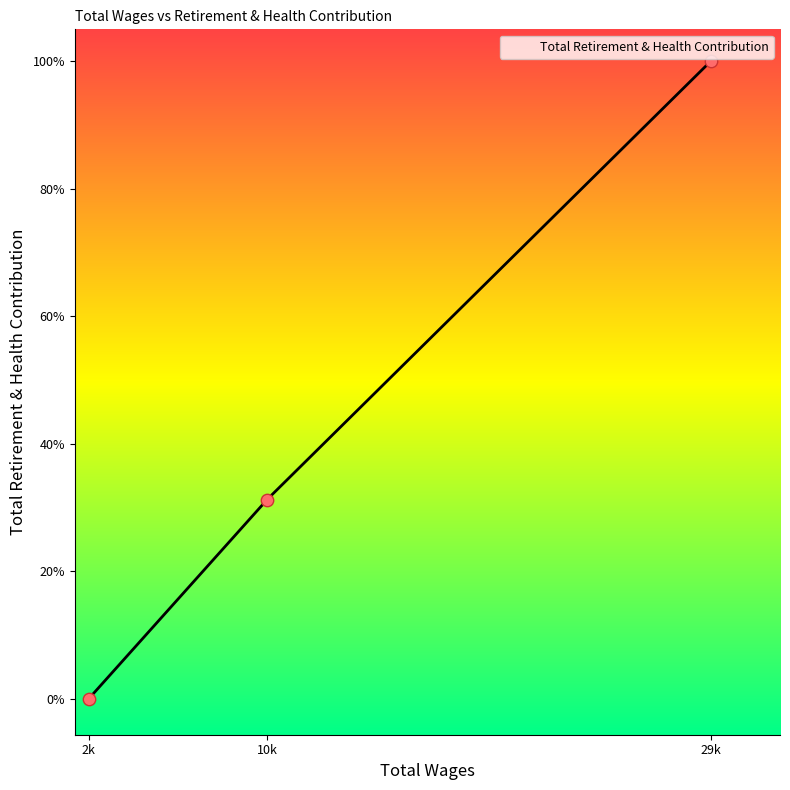

Approximately how many times larger is the value at 10k compared to 29k?

0.3